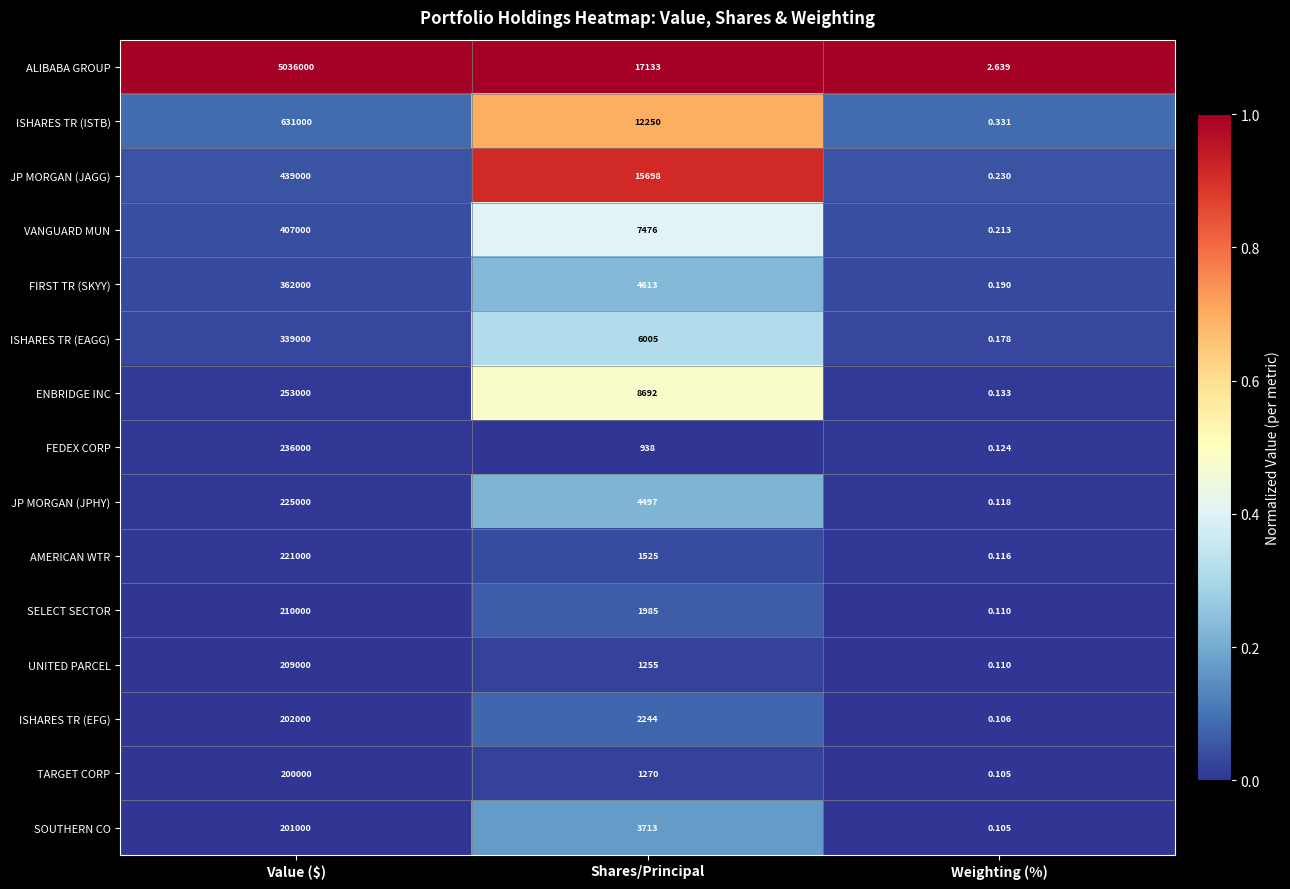

Between Value ($) and Shares/Principal, which series saw the biggest shift?

ALIBABA GROUP